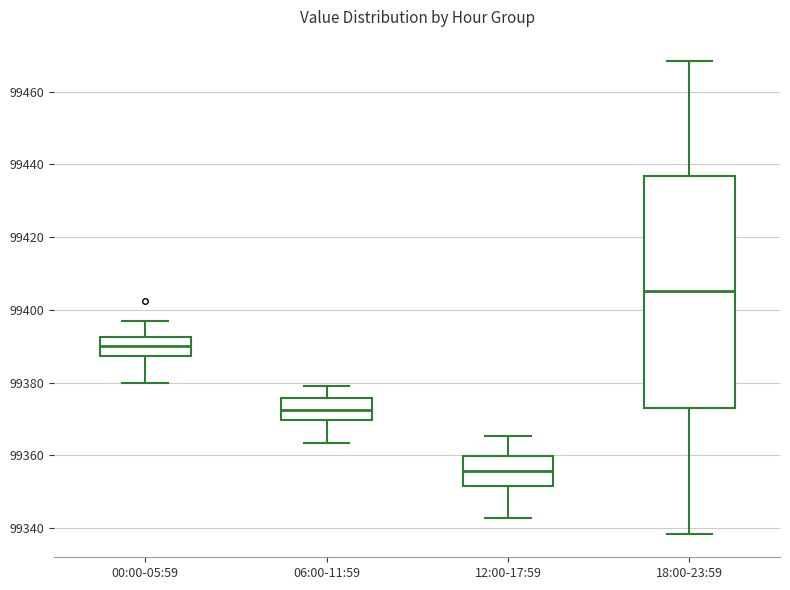

Where is the upper edge of the box for 18:00-23:59 on the y-axis? The values are not printed on the chart, so give them approximately, as read against the axis.

99436